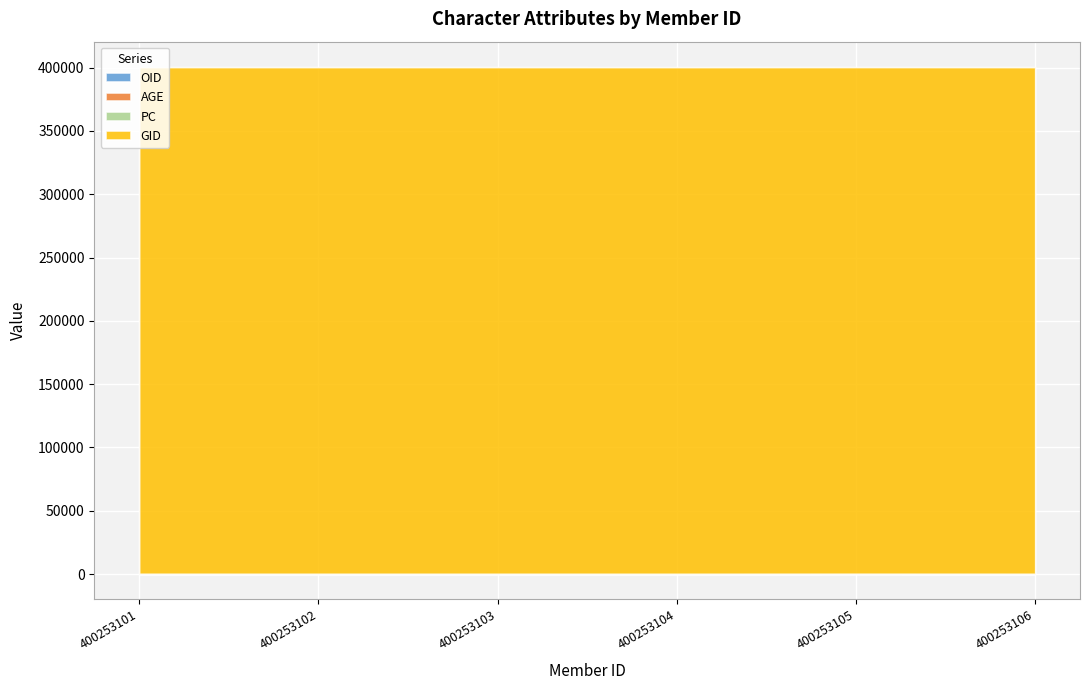

Rank the series at 400253101 from highest to lowest value.

GID, OID, AGE, PC